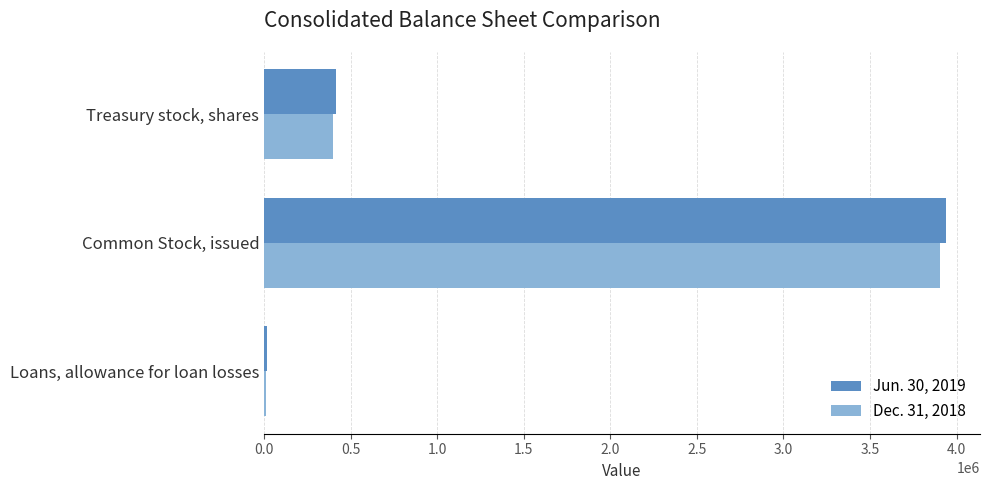

How many series are shown in this chart?

2